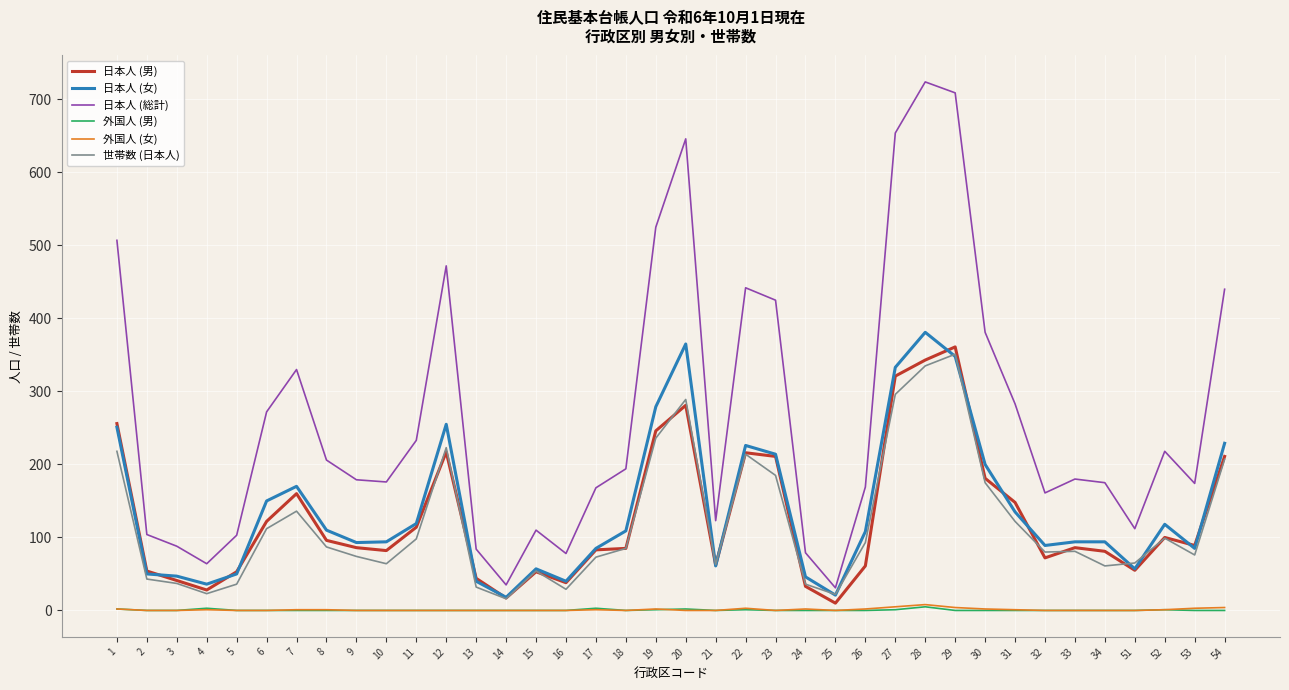

The value of 世帯数 (日本人) at 24 is 36. True or false?

True